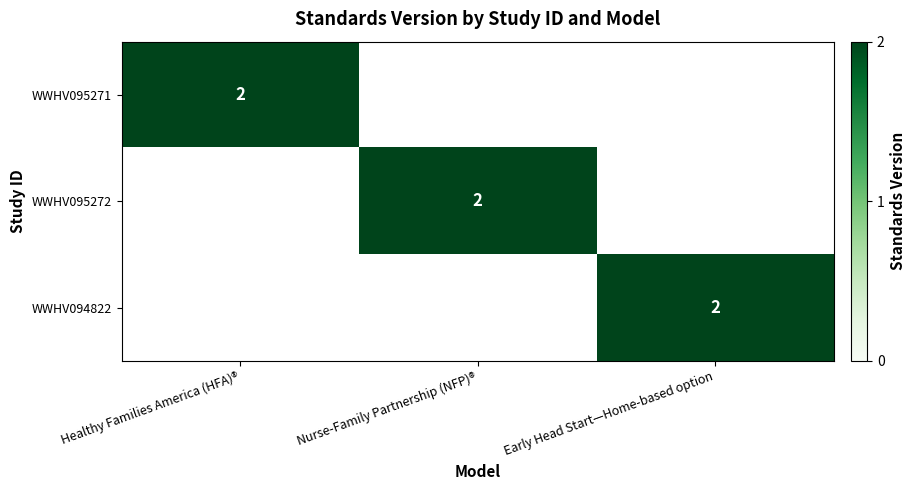

Is it true that WWHV094822 equals 4 at Early Head Start—Home-based option?

False